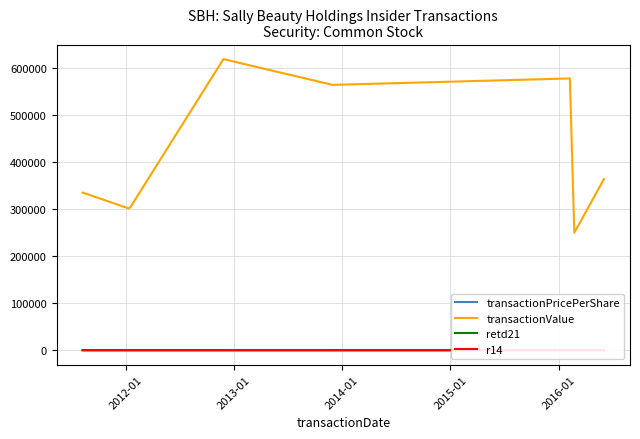

How many values in the r14 series are below 4?

4